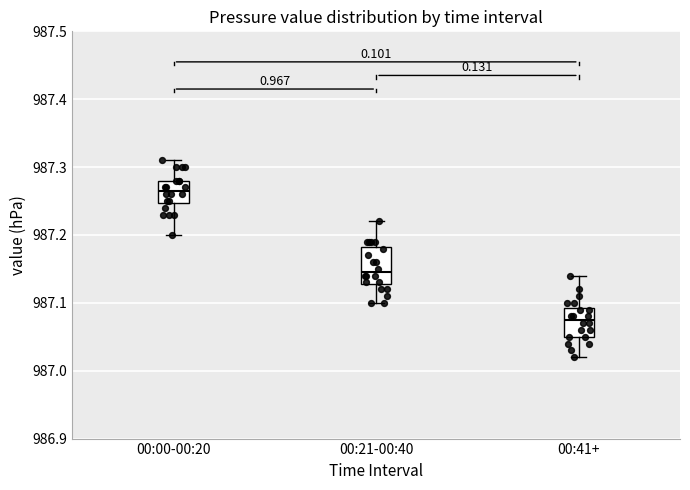

Reading left to right, read every box against the y-axis: the position of its median line, the range the box covers, and the ends of its whiskers. The values are not printed on the chart, so give them approximately, as read against the axis.

00:00-00:20: median 987.27, box 987.25 to 987.28, whiskers 987.20 to 987.31
00:21-00:40: median 987.15, box 987.13 to 987.18, whiskers 987.10 to 987.22
00:41+: median 987.08, box 987.05 to 987.09, whiskers 987.02 to 987.14